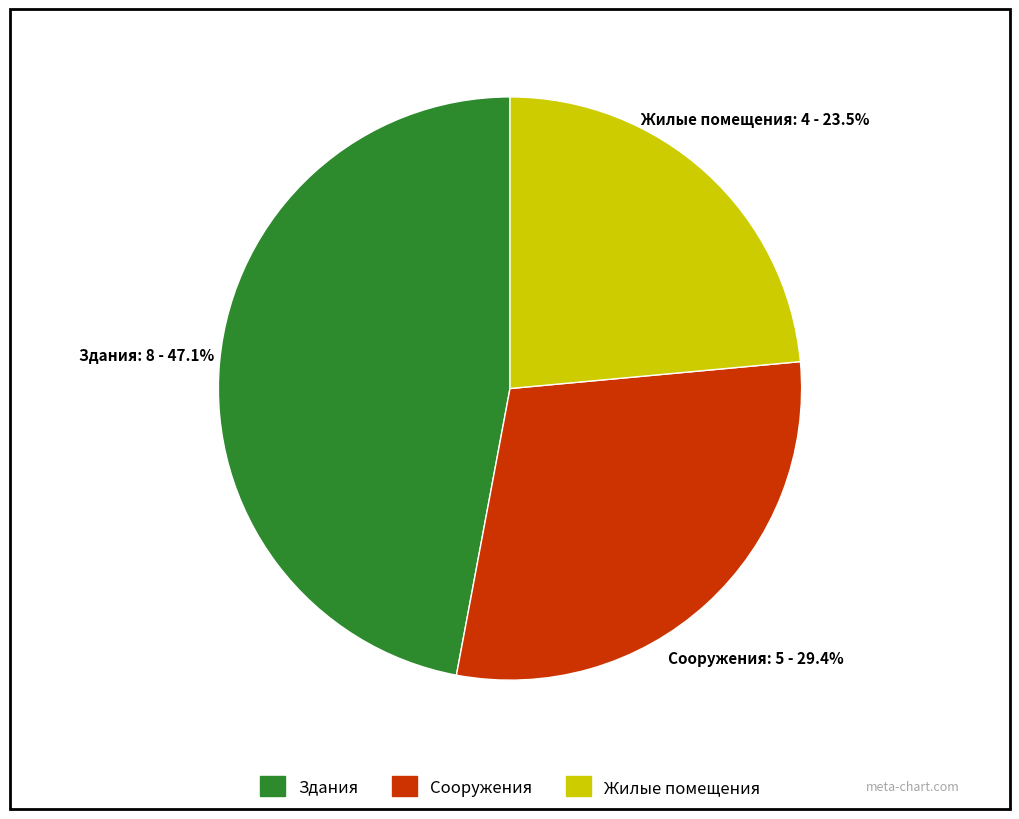

Count the number of slices in the pie.

3